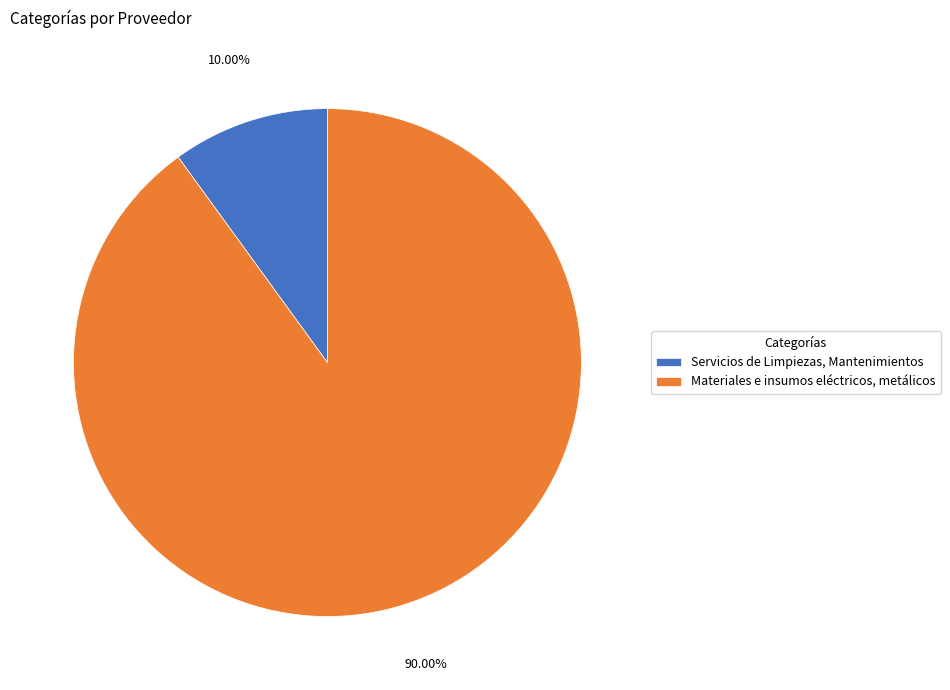

Does any single category account for the majority?

Yes